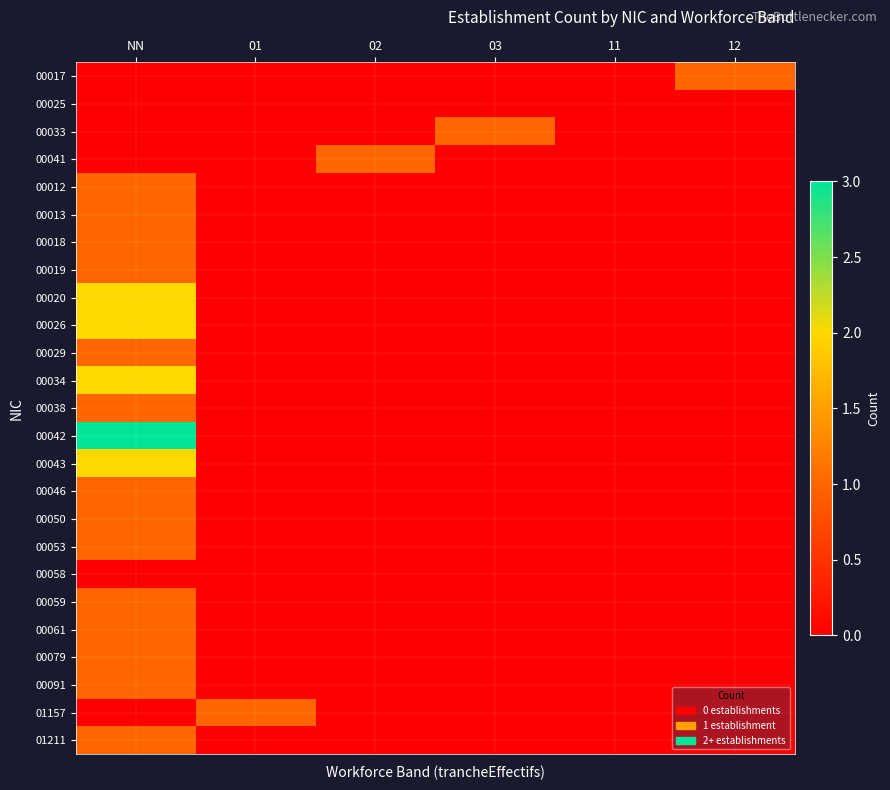

Reading left to right, list all the values displayed in this chart.

00017: NN=0	01=0	02=0	03=0	11=0	12=1
00025: NN=0	01=0	02=0	03=0	11=0	12=0
00033: NN=0	01=0	02=0	03=1	11=0	12=0
00041: NN=0	01=0	02=1	03=0	11=0	12=0
00012: NN=1	01=0	02=0	03=0	11=0	12=0
00013: NN=1	01=0	02=0	03=0	11=0	12=0
00018: NN=1	01=0	02=0	03=0	11=0	12=0
00019: NN=1	01=0	02=0	03=0	11=0	12=0
00020: NN=2	01=0	02=0	03=0	11=0	12=0
00026: NN=2	01=0	02=0	03=0	11=0	12=0
00029: NN=1	01=0	02=0	03=0	11=0	12=0
00034: NN=2	01=0	02=0	03=0	11=0	12=0
00038: NN=1	01=0	02=0	03=0	11=0	12=0
00042: NN=3	01=0	02=0	03=0	11=0	12=0
00043: NN=2	01=0	02=0	03=0	11=0	12=0
00046: NN=1	01=0	02=0	03=0	11=0	12=0
00050: NN=1	01=0	02=0	03=0	11=0	12=0
00053: NN=1	01=0	02=0	03=0	11=0	12=0
00058: NN=0	01=0	02=0	03=0	11=0	12=0
00059: NN=1	01=0	02=0	03=0	11=0	12=0
00061: NN=1	01=0	02=0	03=0	11=0	12=0
00079: NN=1	01=0	02=0	03=0	11=0	12=0
00091: NN=1	01=0	02=0	03=0	11=0	12=0
01157: NN=0	01=1	02=0	03=0	11=0	12=0
01211: NN=1	01=0	02=0	03=0	11=0	12=0